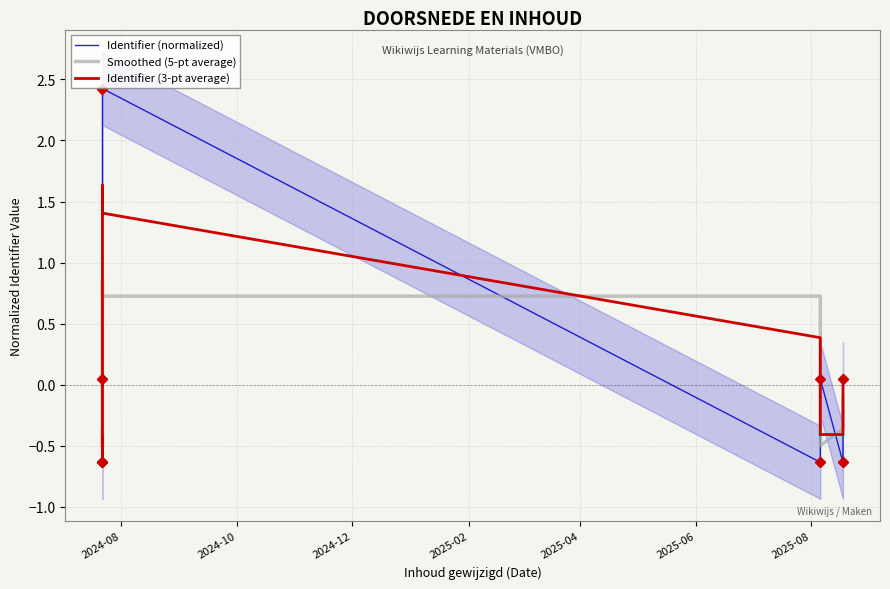

Which series has the largest total across all categories?

Smoothed (5-pt average)